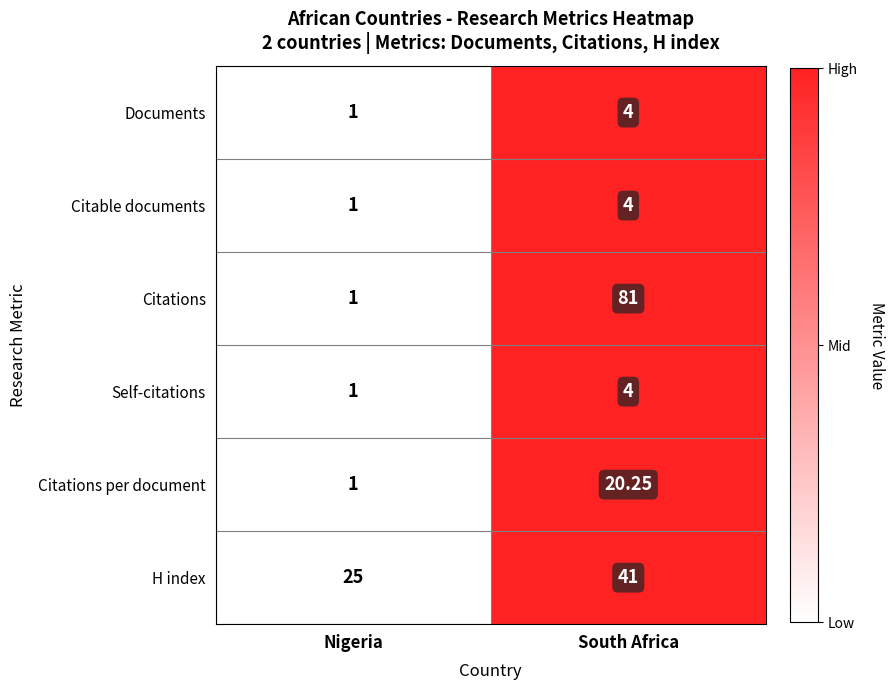

Between Nigeria and South Africa, which series saw the biggest shift?

Citations